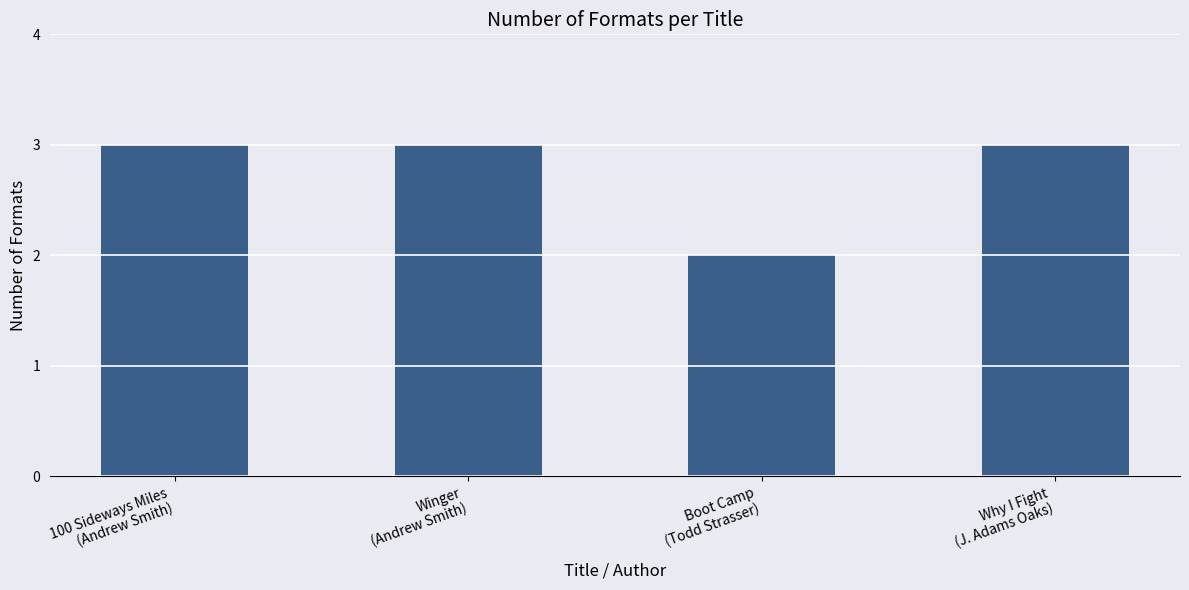

Is it true that the value at Why I Fight
(J. Adams Oaks) is 2?

False